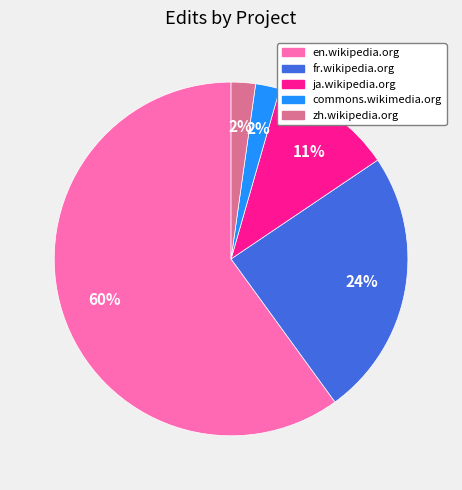

Is the sum of en.wikipedia.org and zh.wikipedia.org greater than half?

Yes